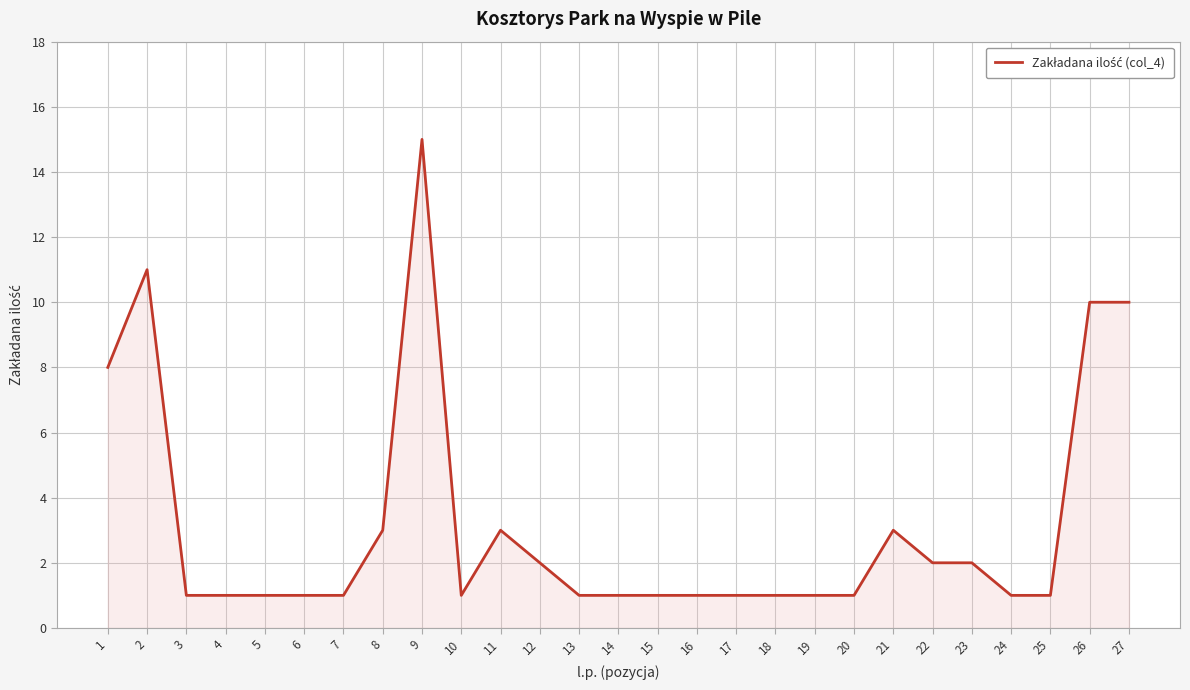

At which category does the data reach its first local peak?

2